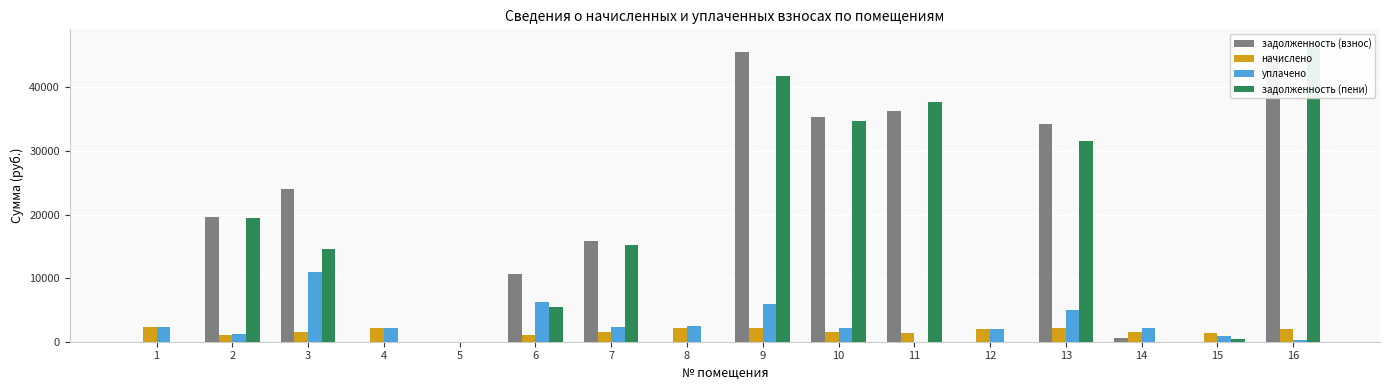

List the labels in order of уплачено value, largest first.

3, 6, 9, 13, 8, 1, 7, 4, 10, 14, 12, 2, 15, 16, 5, 11